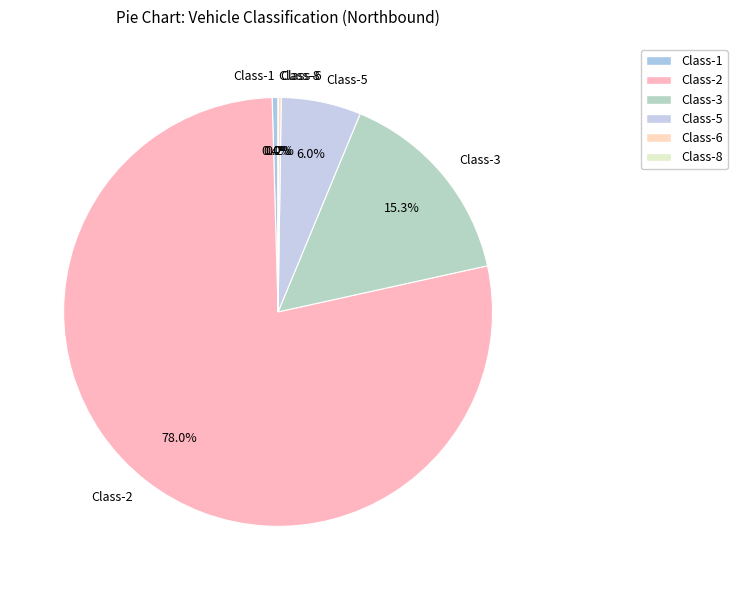

Which slice is the largest?

Class-2